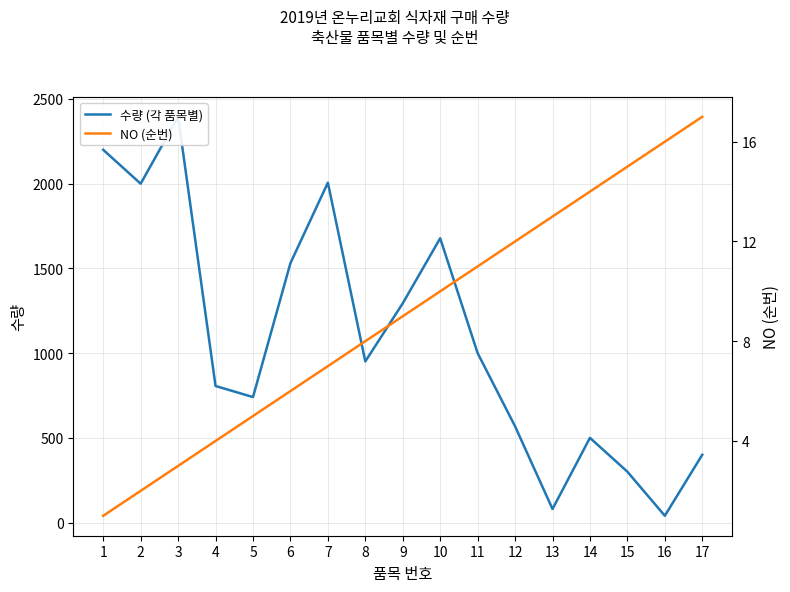

What is the minimum value for 수량 (각 품목별)?

40.0